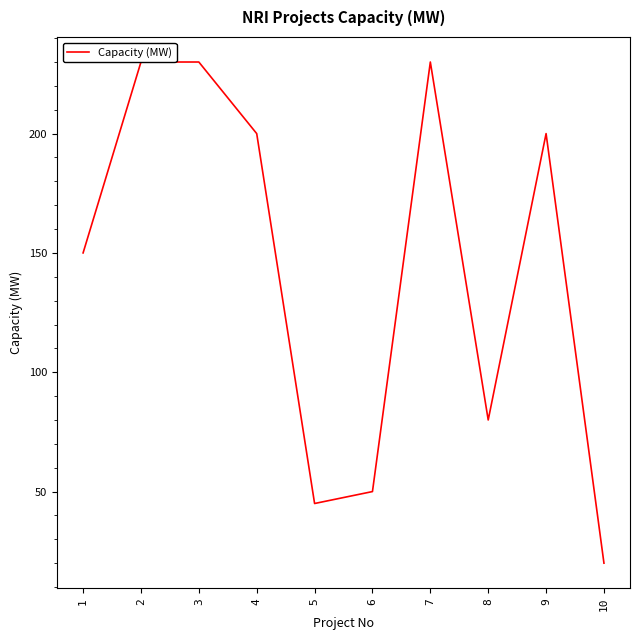

At which category does the chart reach its minimum across all series?

10